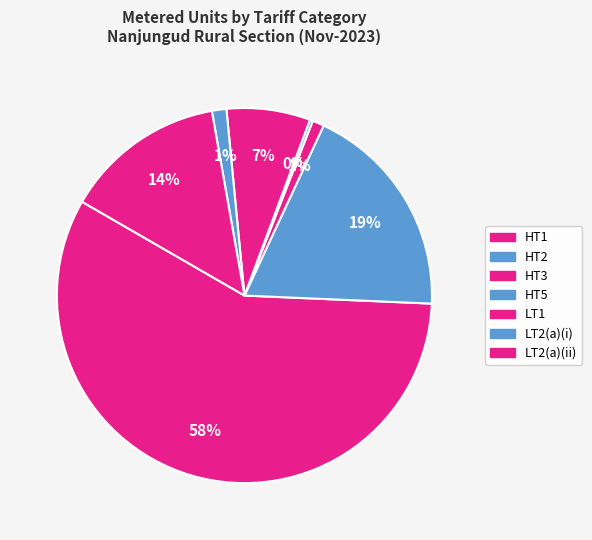

What is the smallest slice in the pie chart?

HT5